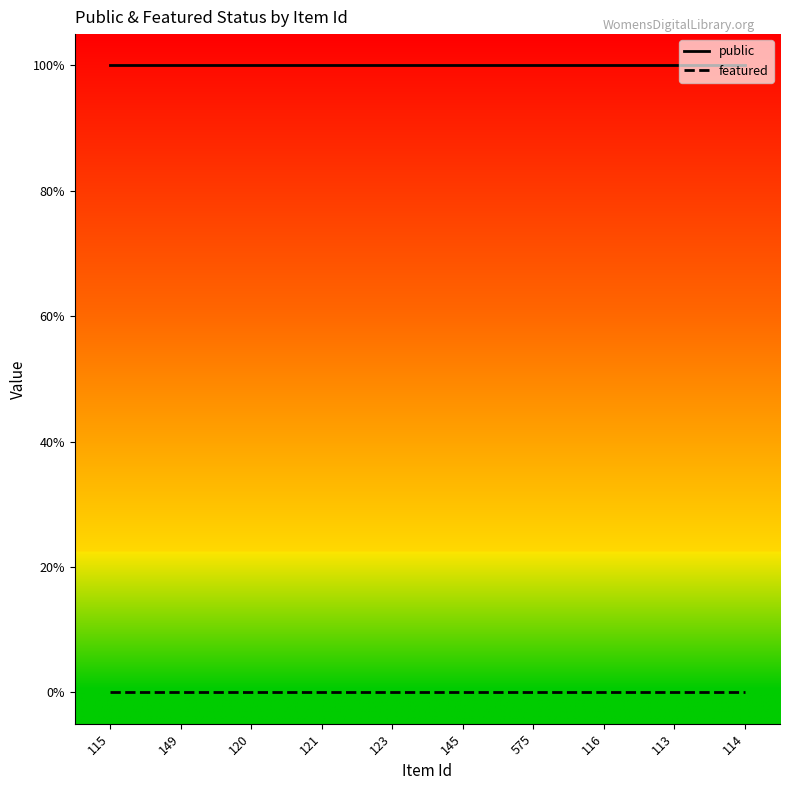

What are all the series names shown in the legend?

public, featured